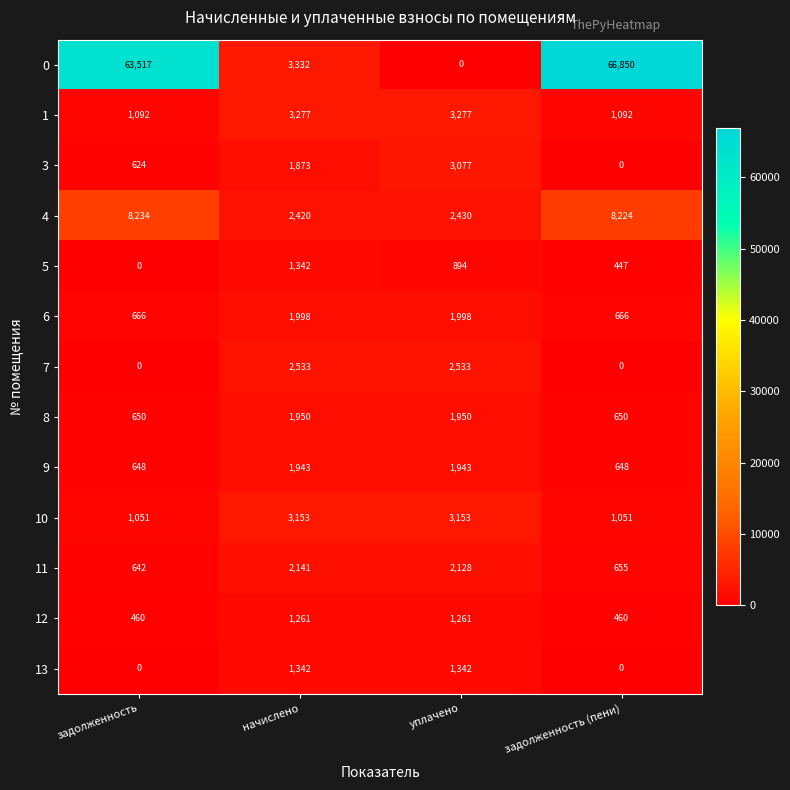

How many values in 7 are above zero?

2